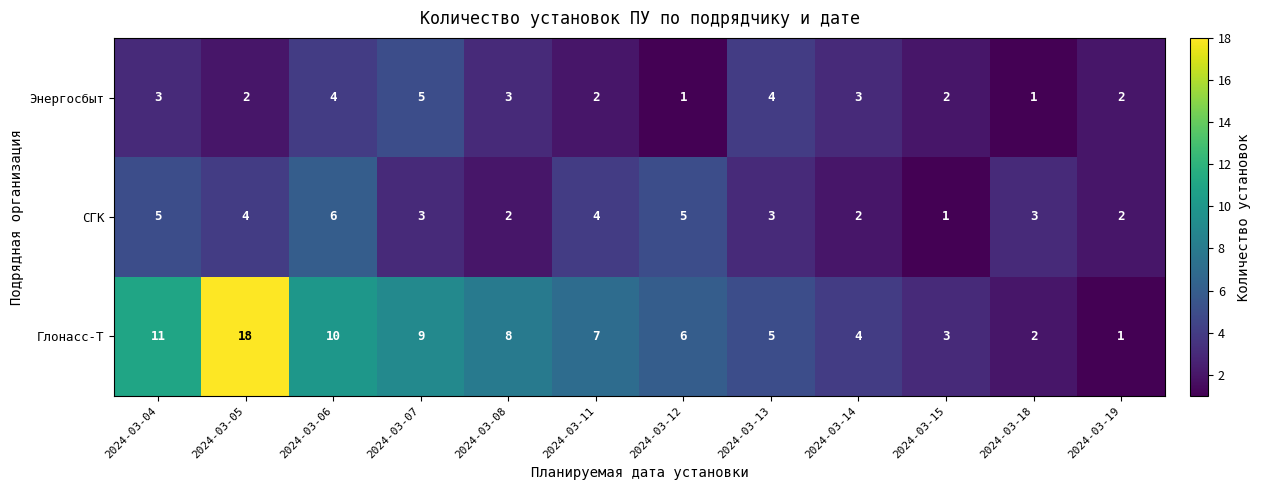

At which category is the sum across all series the highest?

2024-03-05